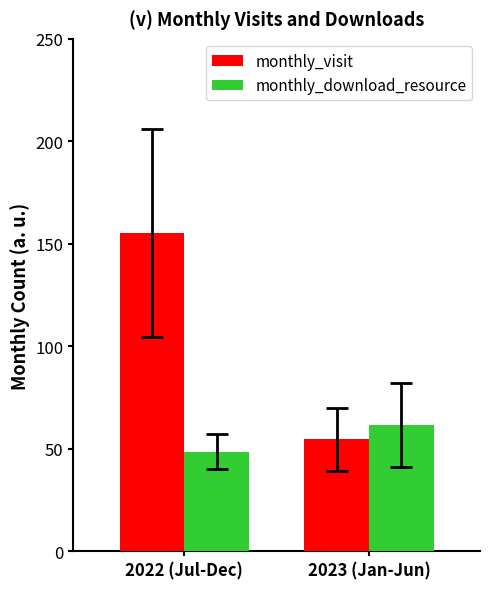

What is the difference between the maximum and minimum values in the monthly_download_resource series?

13.2